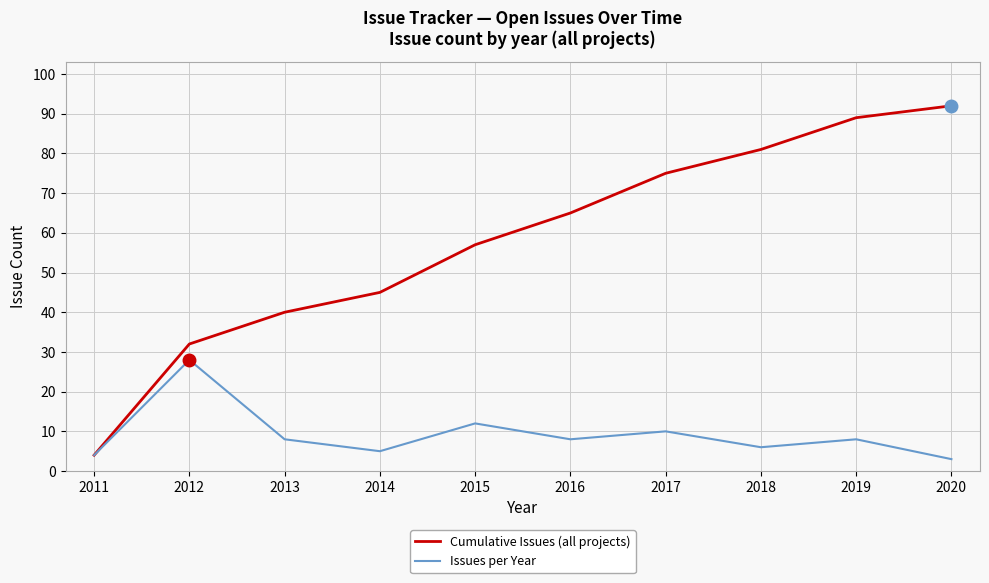

What is the difference between the maximum and minimum values in the Cumulative Issues (all projects) series?

88